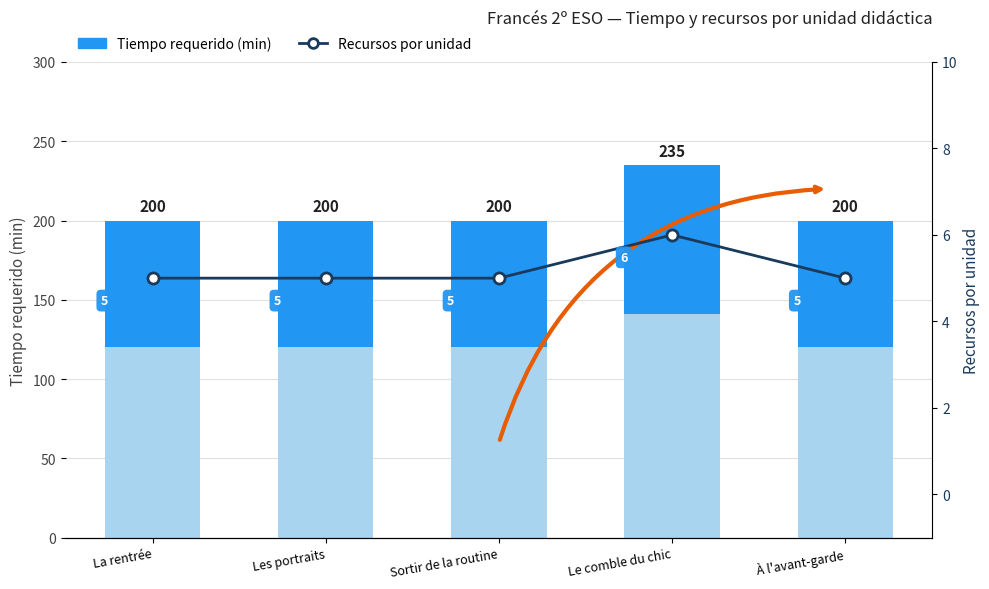

At La rentrée, list the series in order from largest to smallest.

Tiempo requerido (min), Recursos por unidad